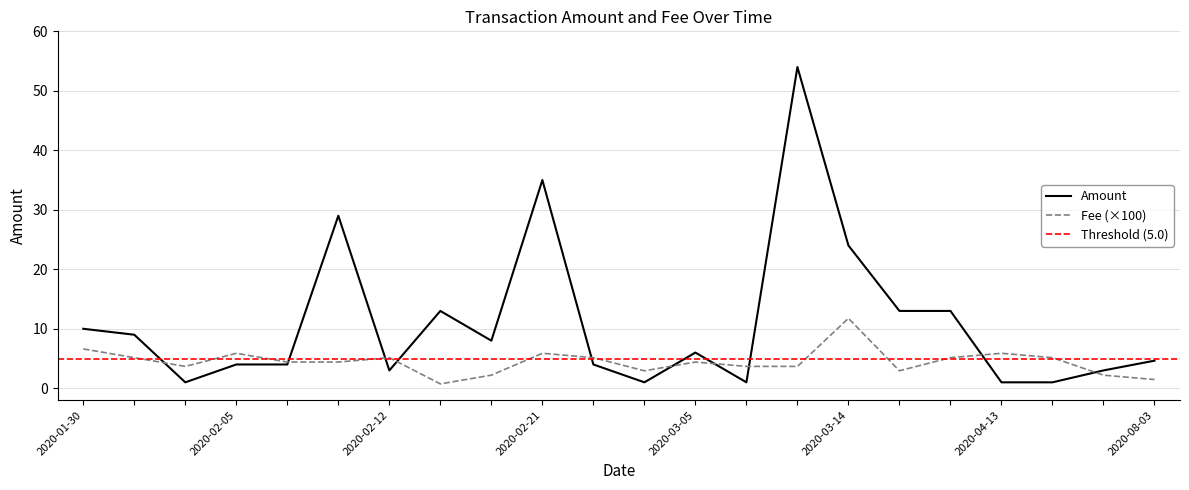

What is the maximum value for Amount?

54.0